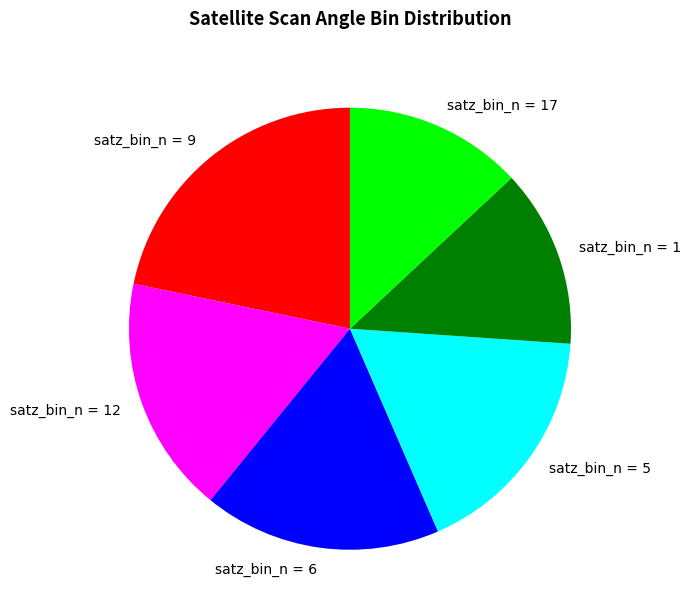

How many segments does this pie chart have?

6